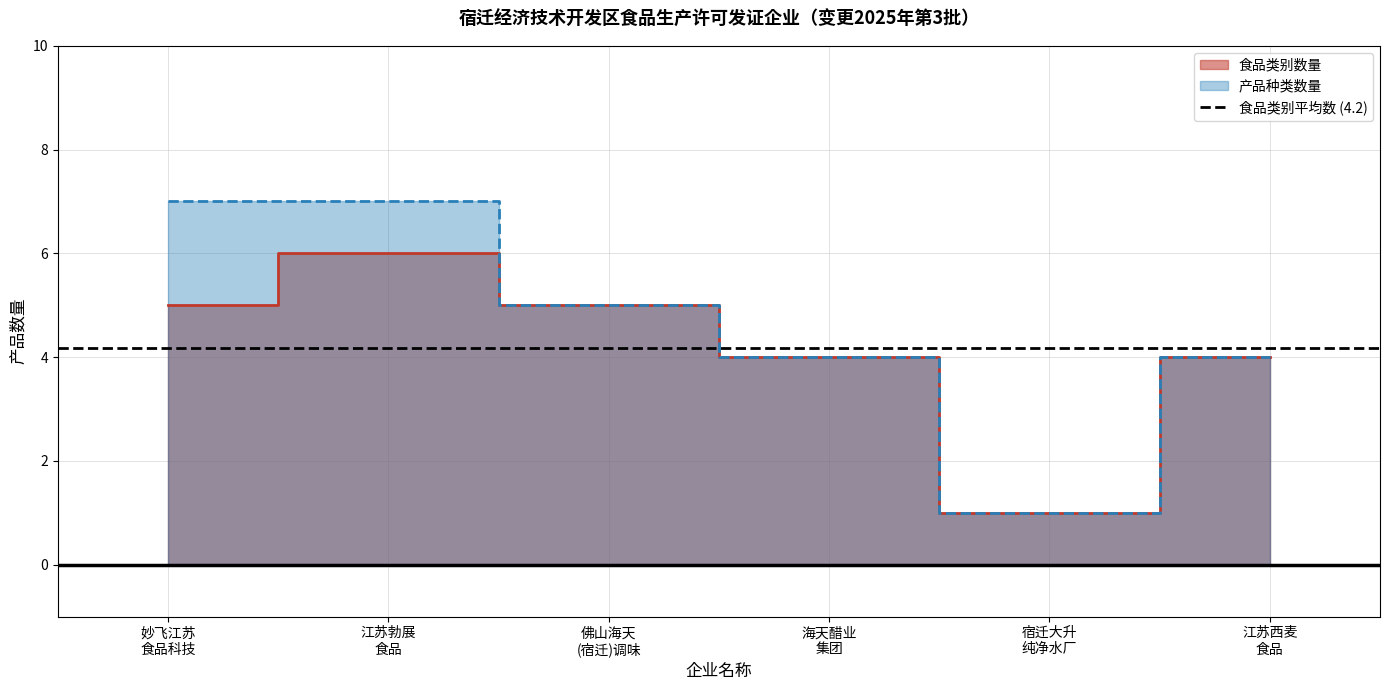

Which category has the lowest value in the 产品种类数量 series?

宿迁大升 纯净水厂